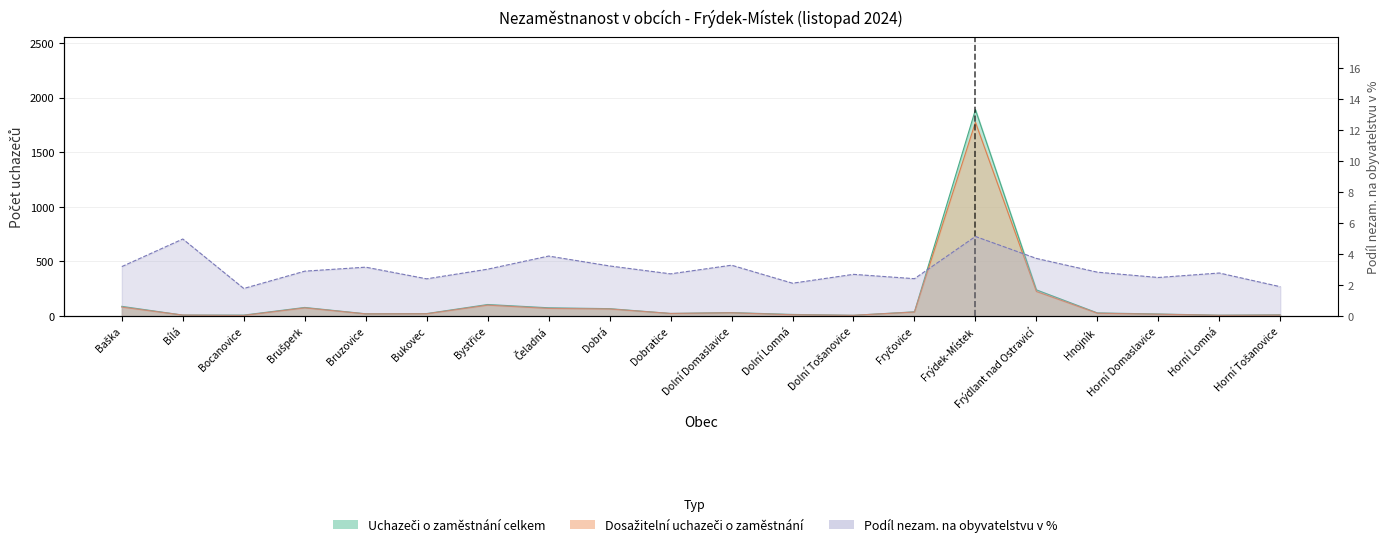

Is the value of Dosažitelní uchazeči o zaměstnání at Bystřice greater than the value of Podíl nezam. na obyvatelstvu v % at Bílá?

Yes